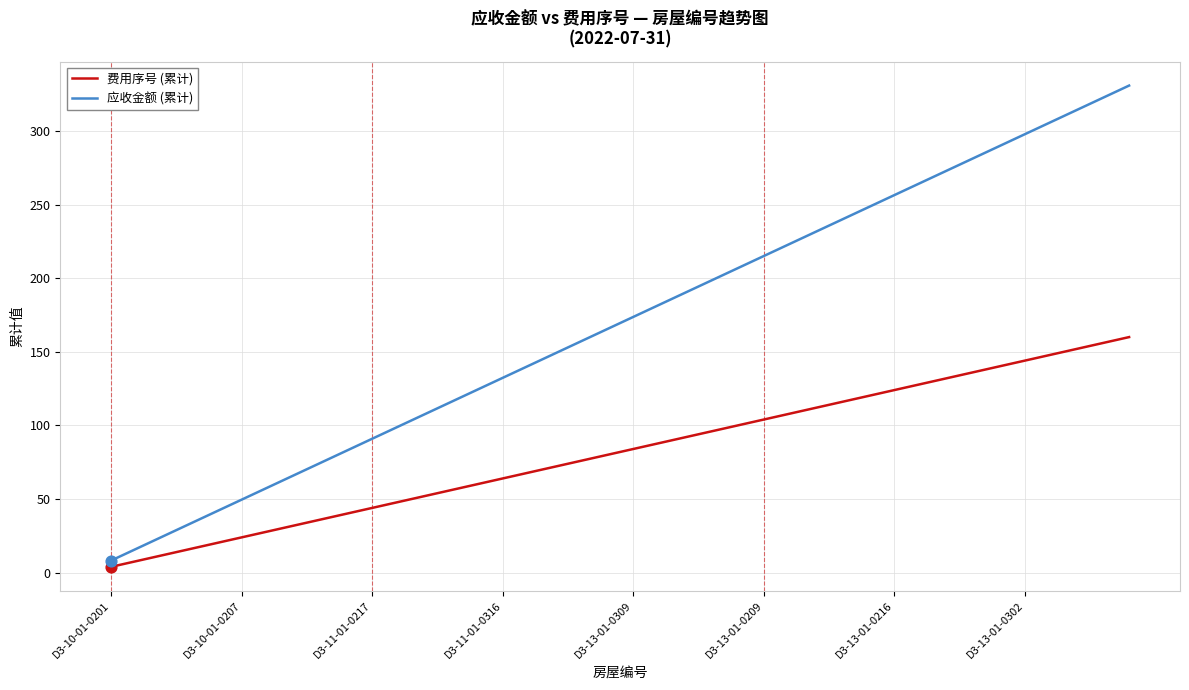

What is the difference between the maximum and minimum values in the 应收金额 (累计) series?

322.5